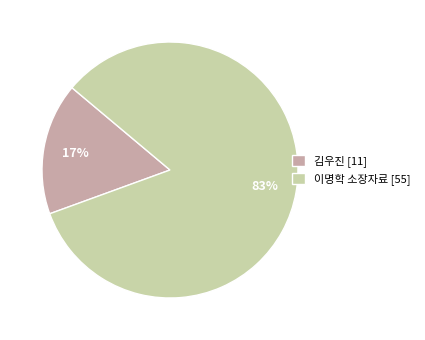

Which has a higher value, 이명학 소장자료 or 김우진?

이명학 소장자료